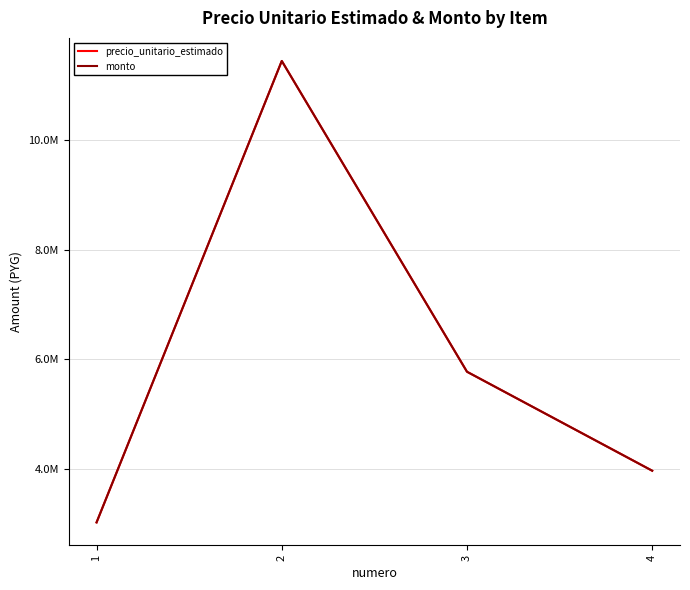

Does the chart have visible grid lines?

Yes